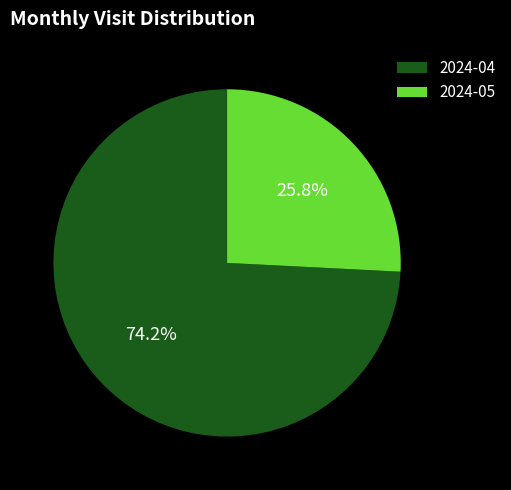

To the nearest percent, what is the difference between the largest and smallest slice percentages?

48%